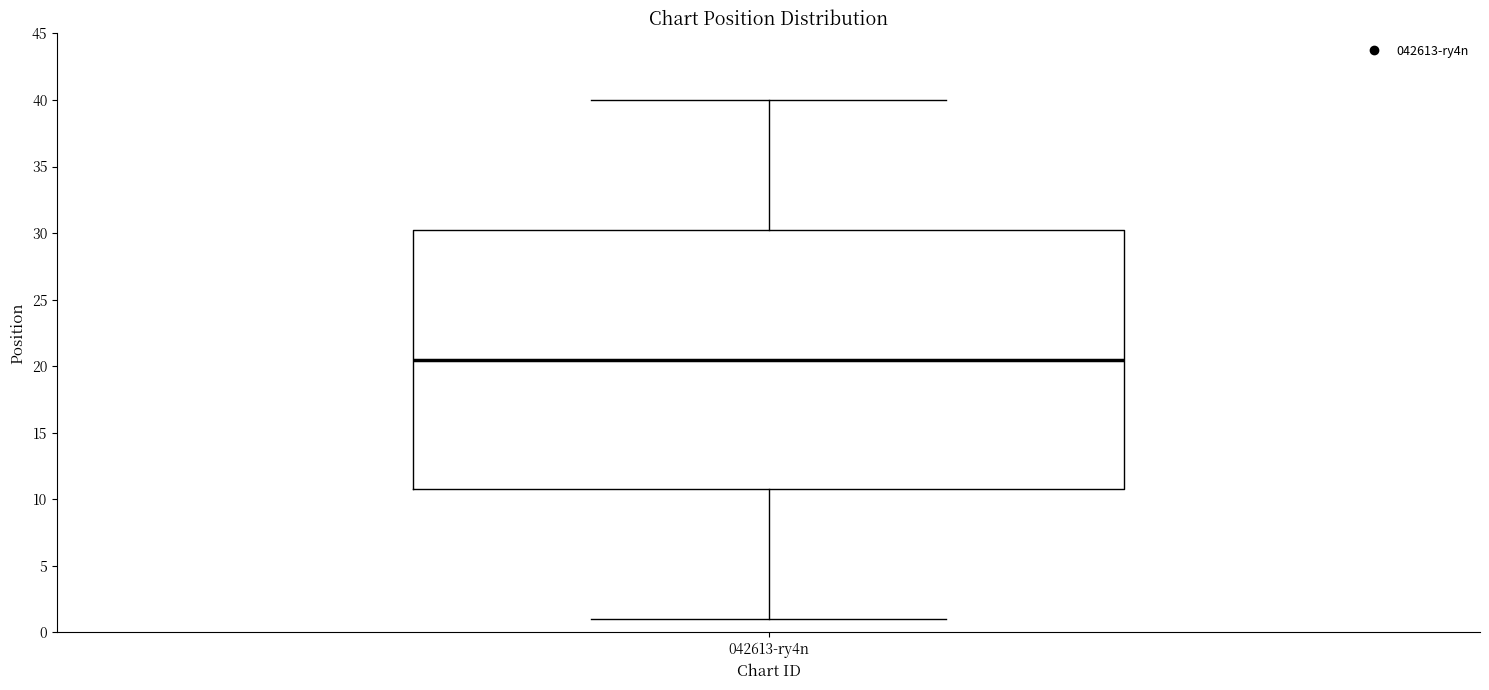

Read this box plot against the y-axis: the position of the median line, the range covered by the box, and the ends of both whiskers. The values are not printed on the chart, so give them approximately, as read against the axis.

median 20.5, box 11.0 to 30.5, whiskers 1.0 to 40.0